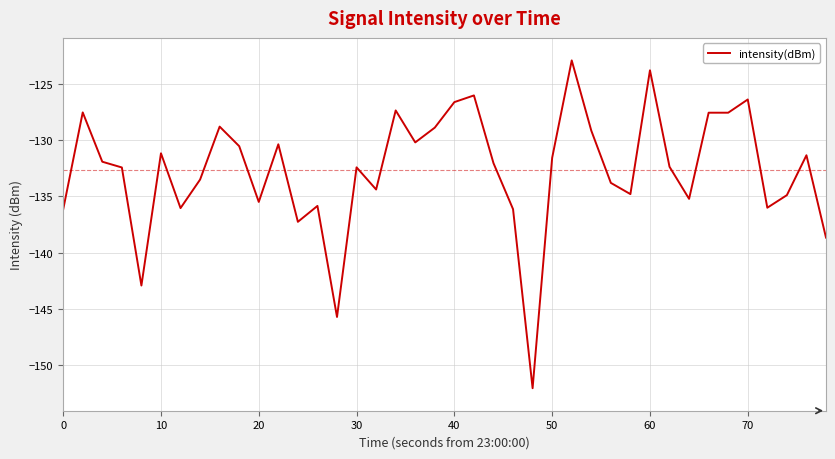

What is the greatest value displayed?

-122.9